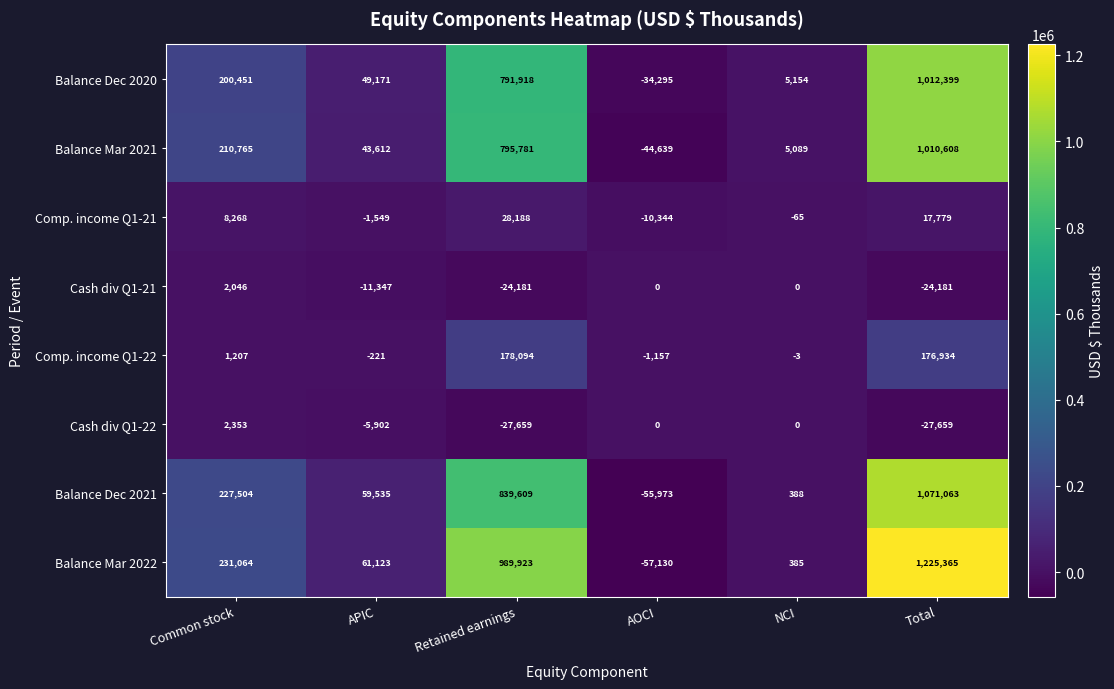

Where is Cash div Q1-22 nearest to the value -12653?

APIC